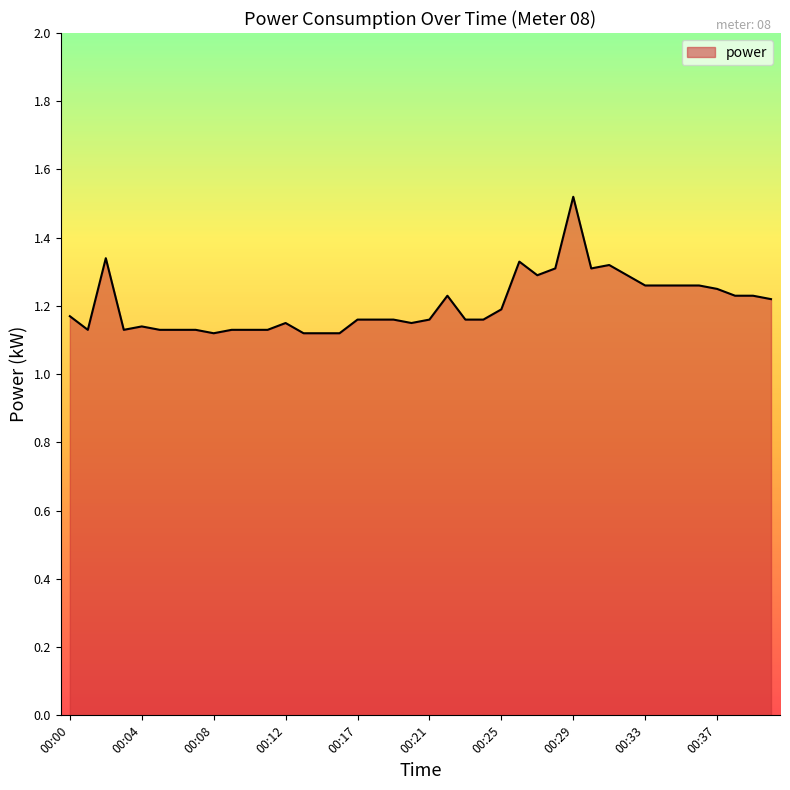

What is the difference between the maximum and minimum values?

0.4